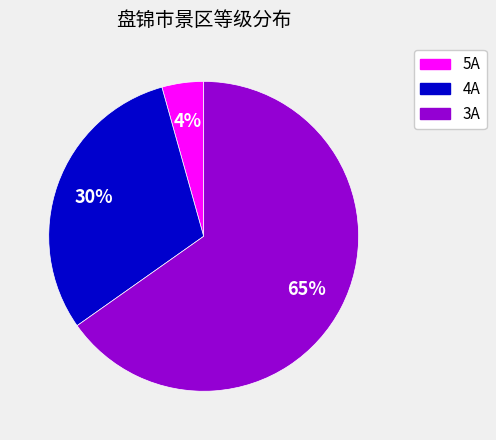

To the nearest percent, what is the average slice percentage?

33%